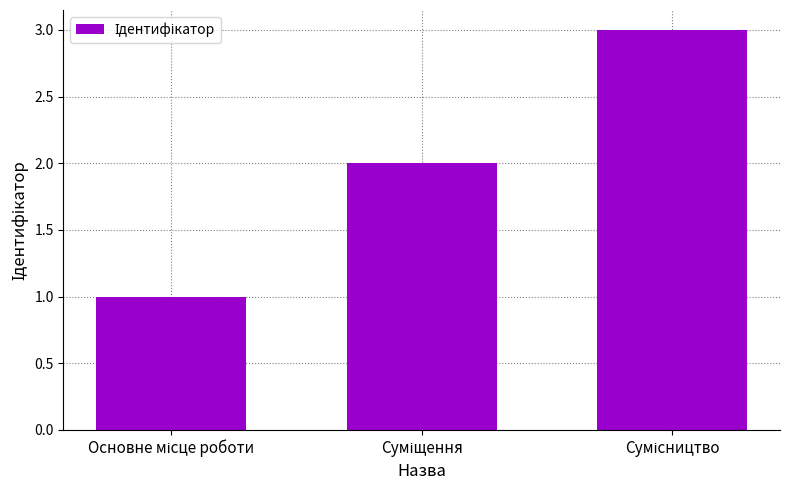

How many categories are shown in the chart?

3